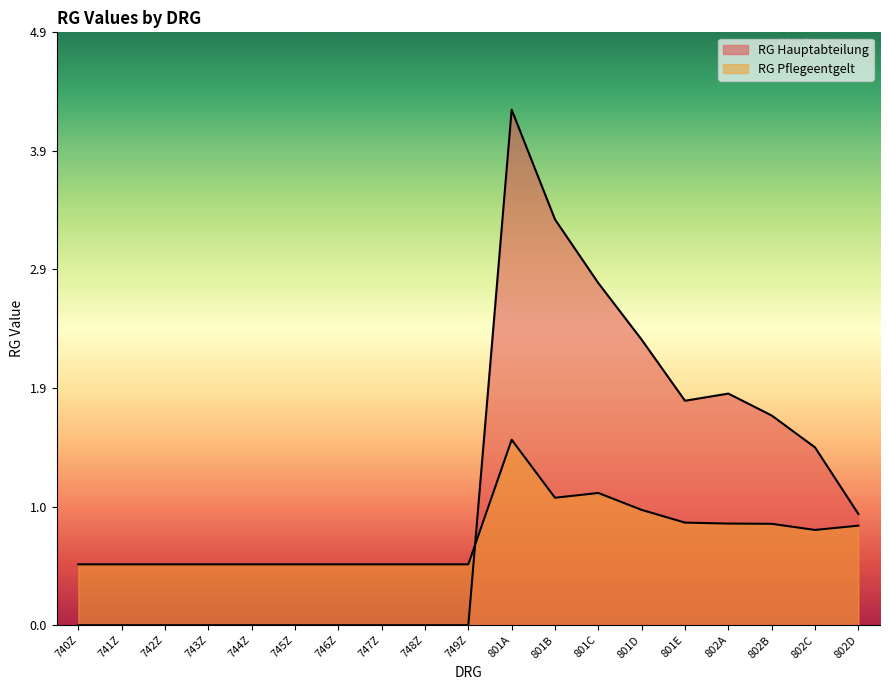

How many times do RG Hauptabteilung and RG Pflegeentgelt cross each other?

1